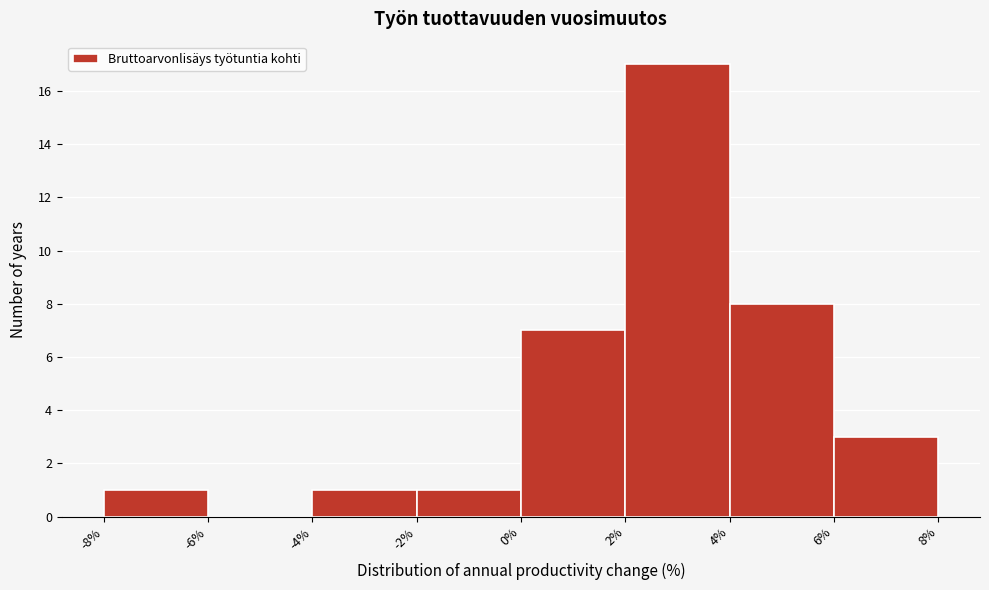

Over which range of the x-axis is the bar tallest?

2% to 4%